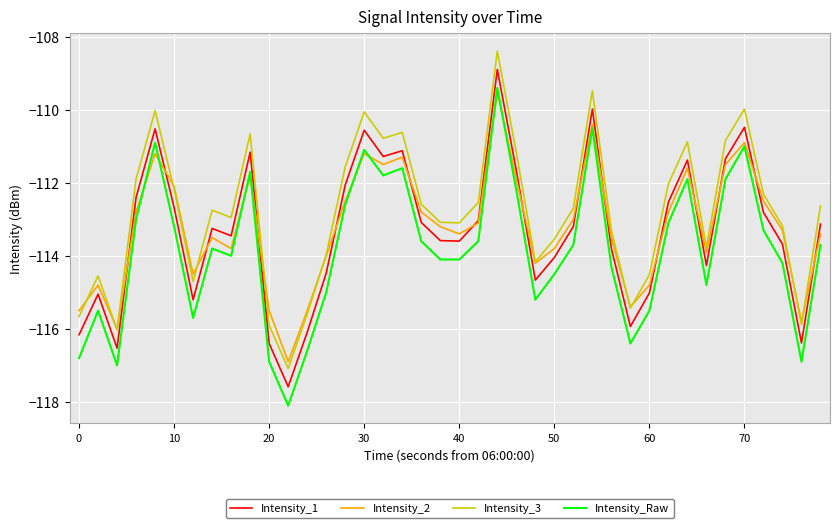

What is the maximum value shown in the chart?

-108.4